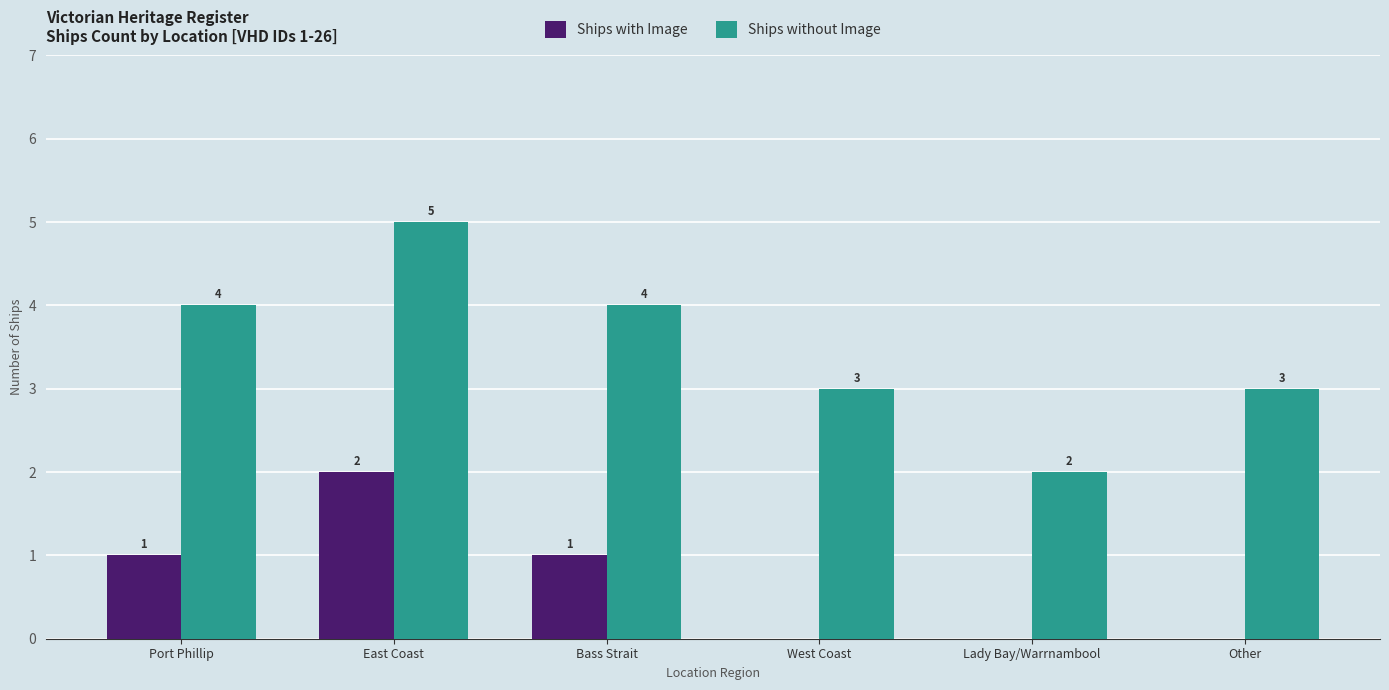

Are the bars grouped side by side (vs. stacked)?

Yes